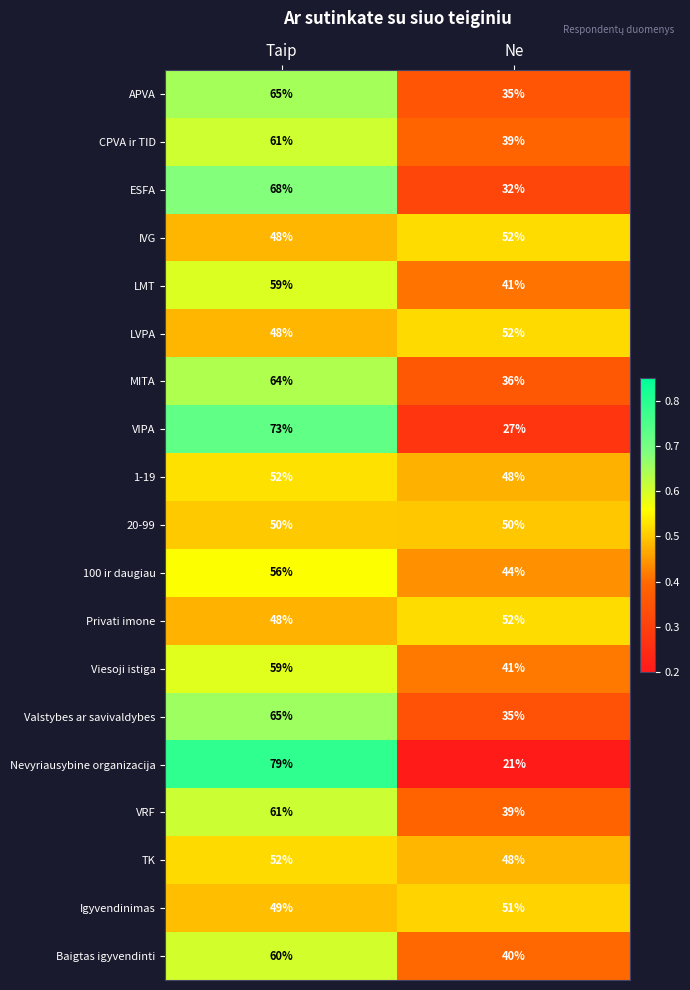

Which series changed the most between Taip and Ne?

Nevyriausybine organizacija